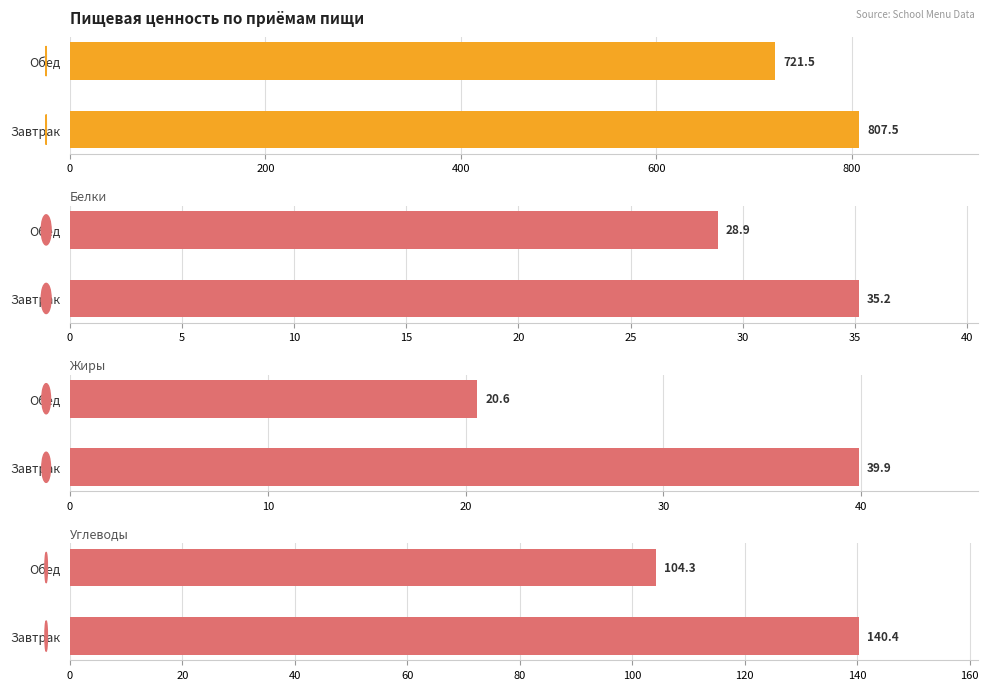

What is the spread (max minus min) of values at Обед?

700.9